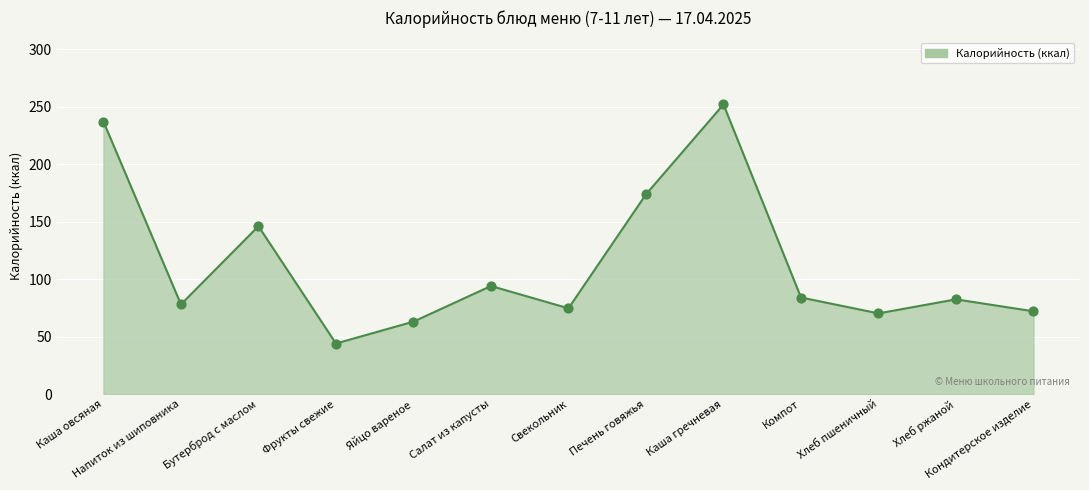

Approximately how many times larger is the value at Бутерброд с маслом compared to Каша гречневая?

0.6